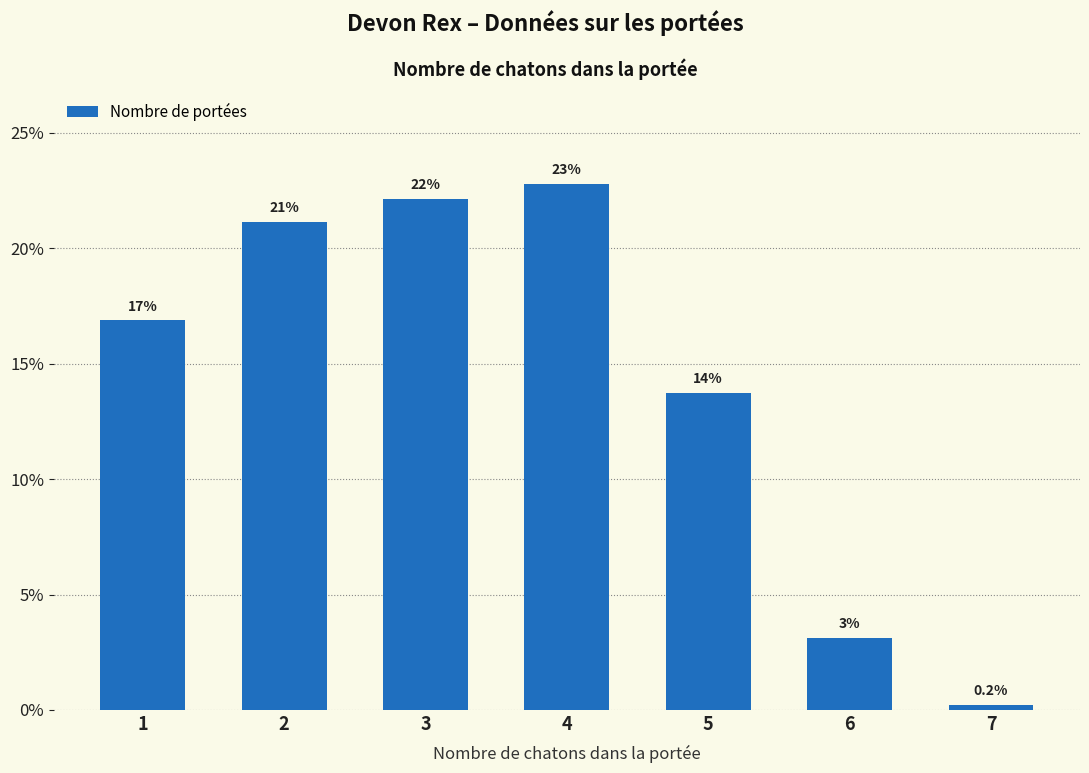

At which label does the data first exceed 16?

1